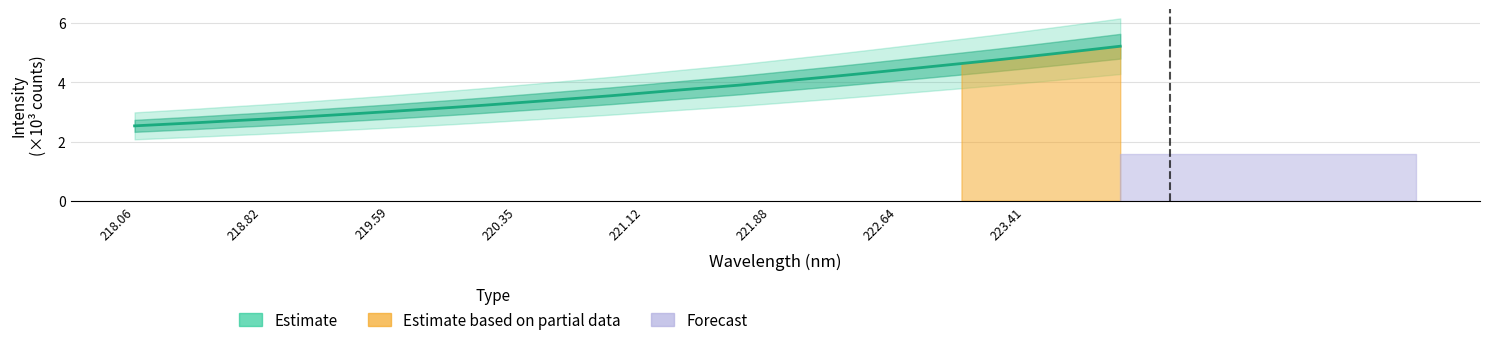

What is the sum of all values?

118.3